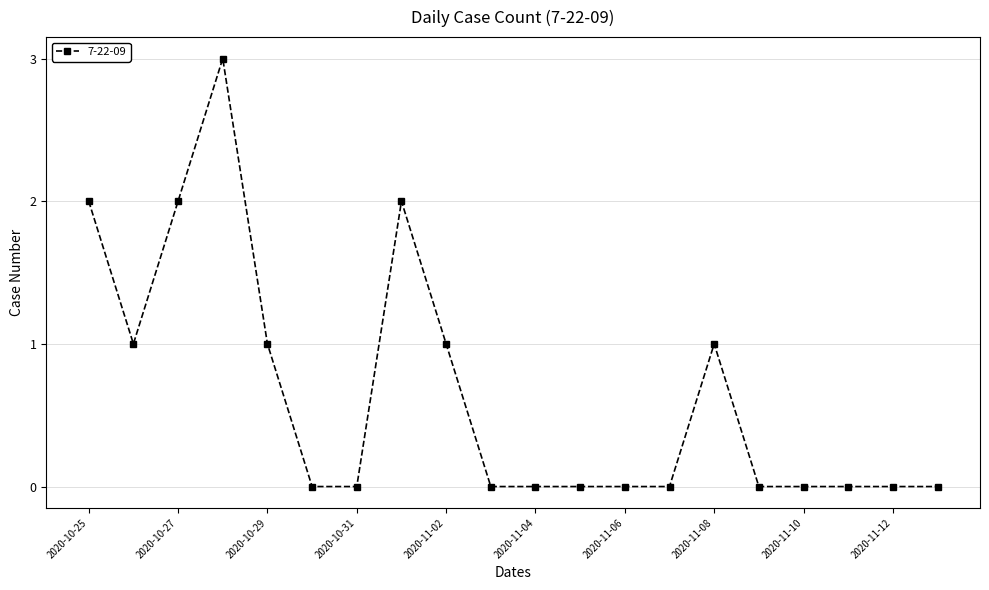

Count the values in the range 0 to 1.

16